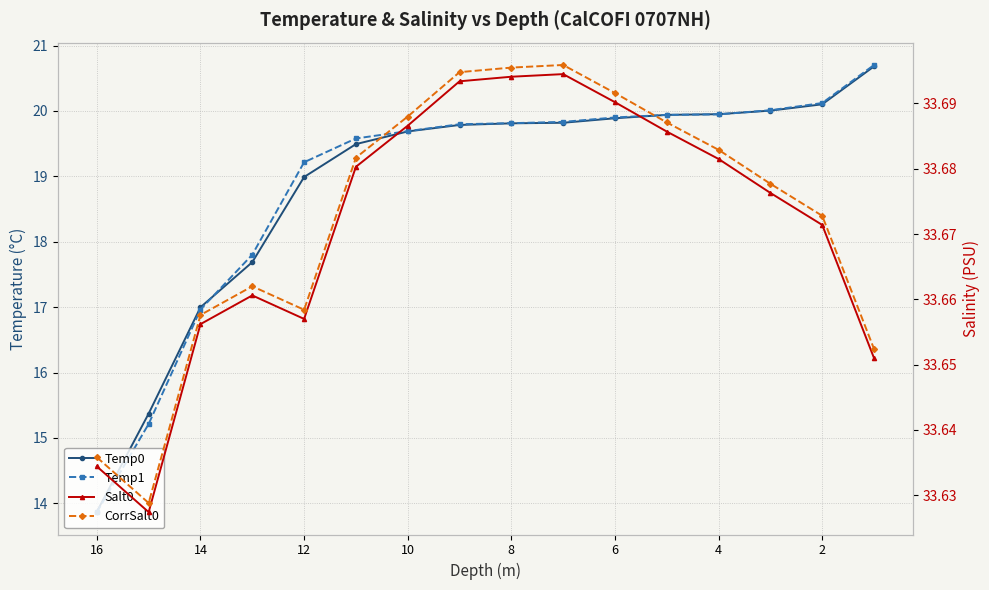

At how many categories does at least one series exceed 16?

16